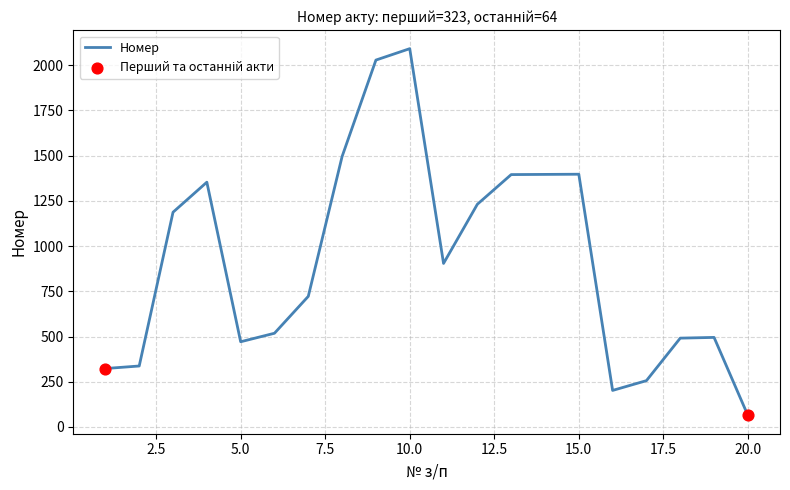

What is the smallest value displayed?

64